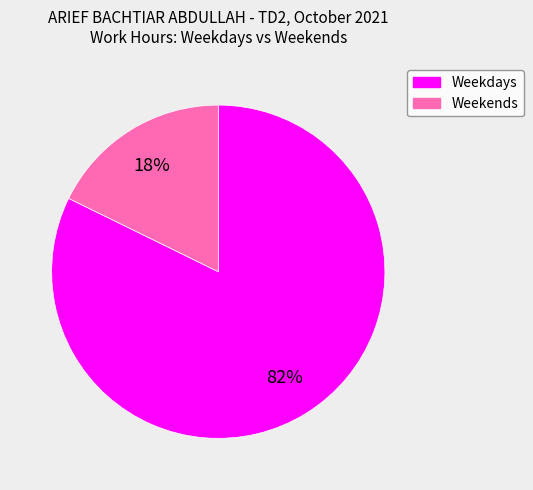

Is there a majority slice in this chart?

Yes